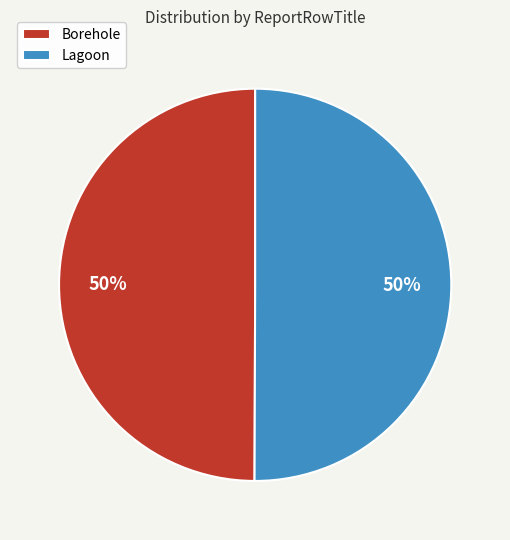

To the nearest percent, what percentage of the pie is Borehole?

50%